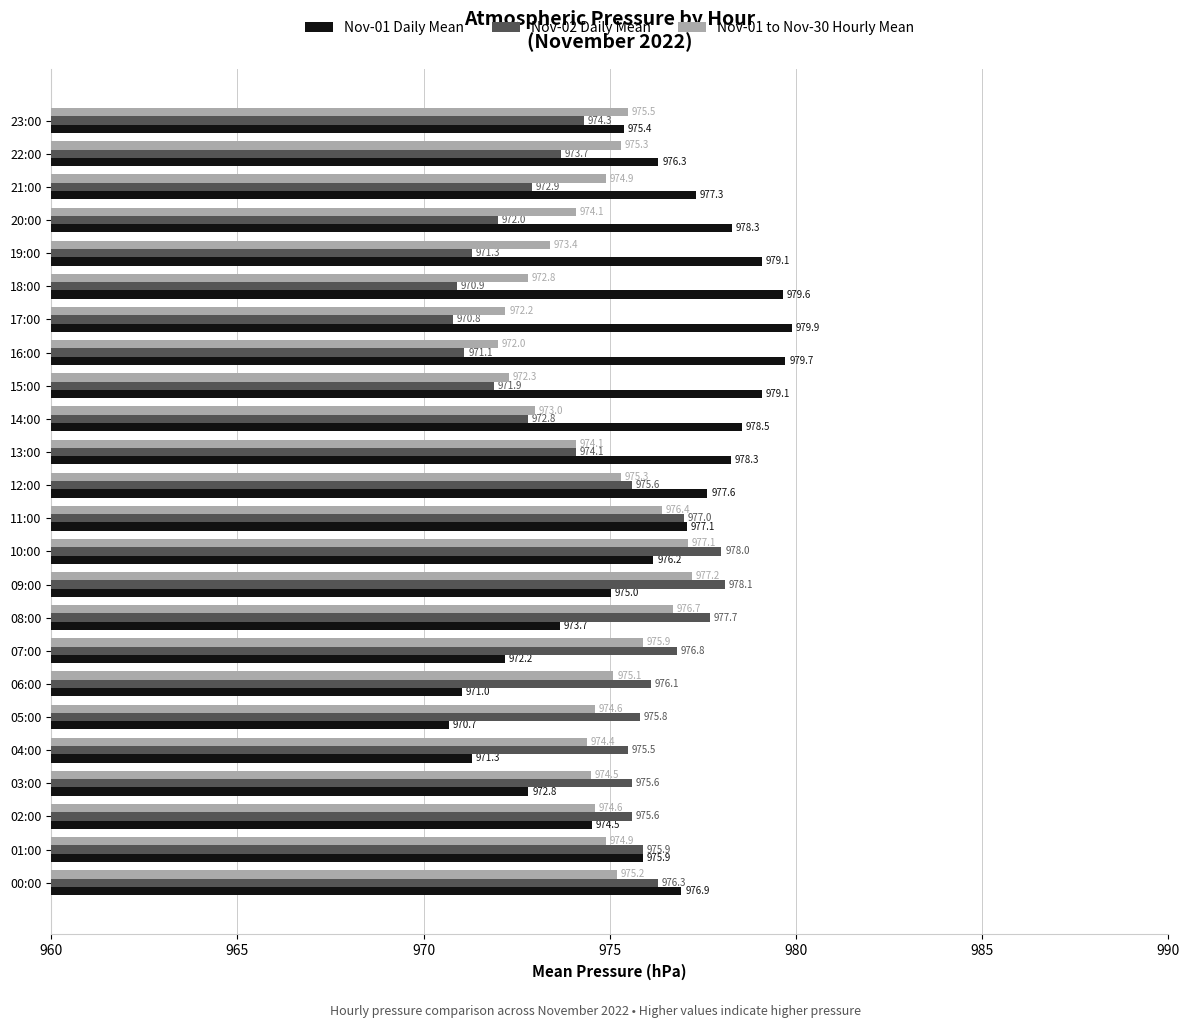

What is the difference between the maximum and second lowest values in the Nov-01 to Nov-30 Hourly Mean series?

5.0